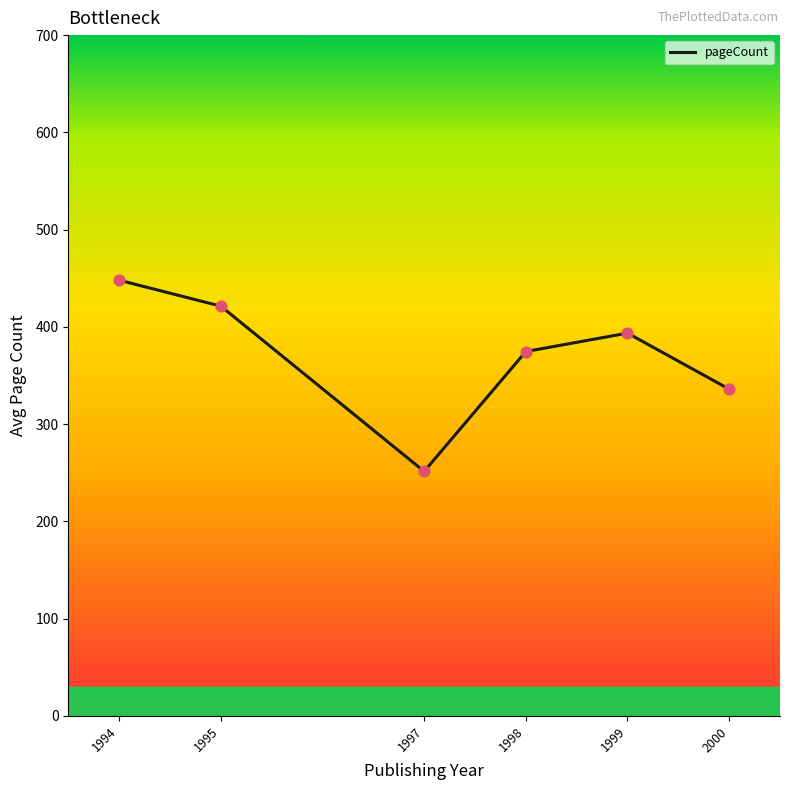

What is the ratio of the value at 1997 to the value at 1999?

0.6